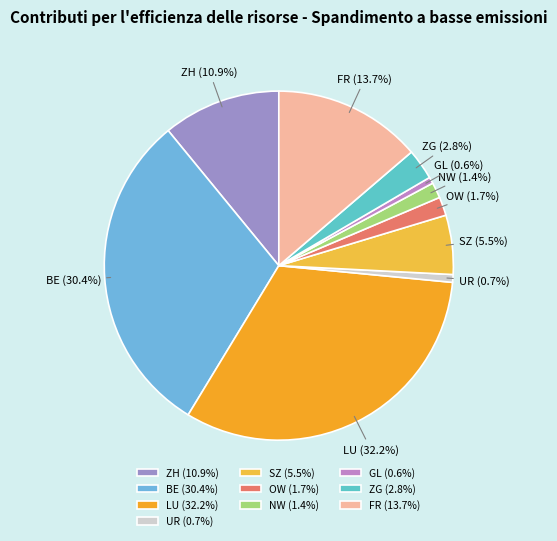

What percentage do LU (32.2%) and OW (1.7%) together represent?

33.9%